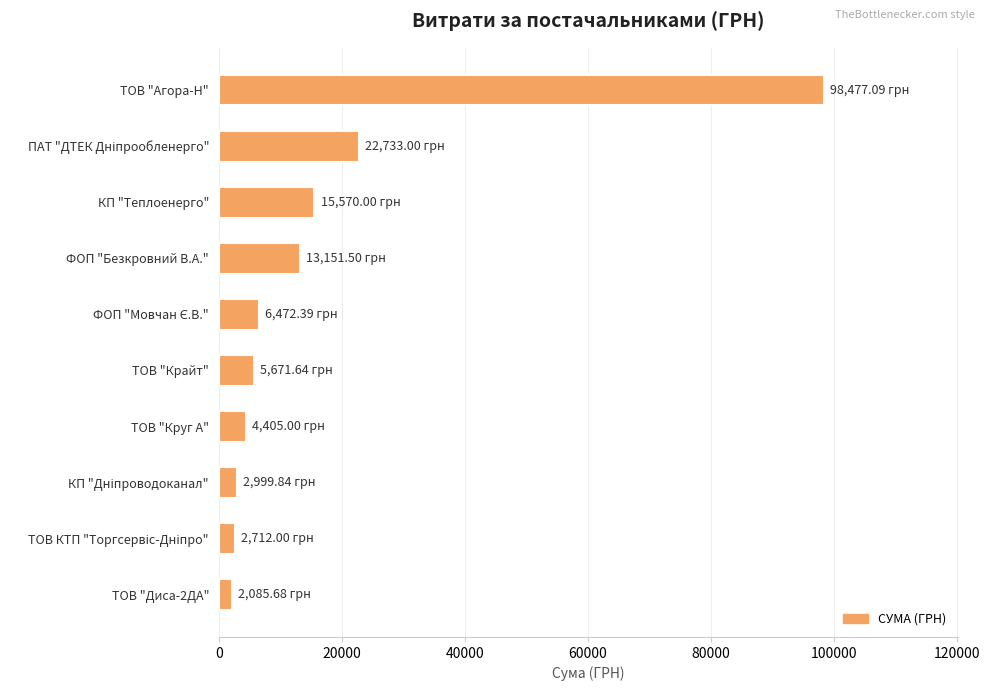

Which has a higher value, ФОП "Безкровний В.А." or ТОВ "Круг А"?

ФОП "Безкровний В.А."